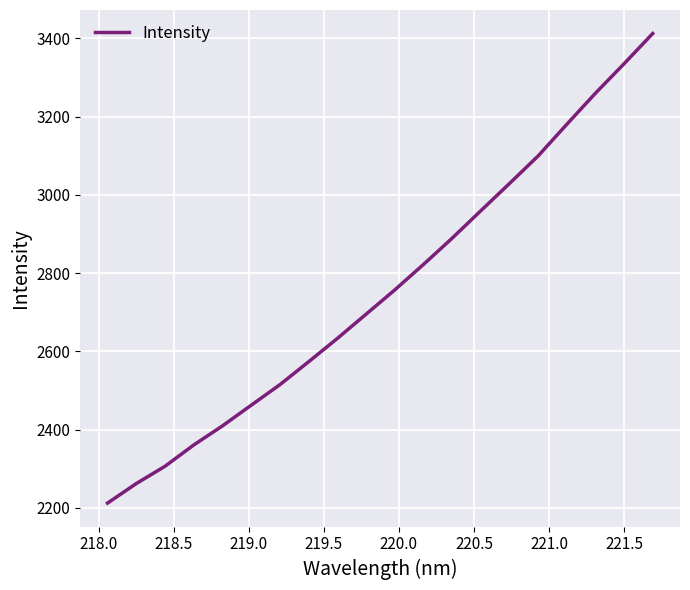

True or false: the data has more than 2 interior local peaks.

False